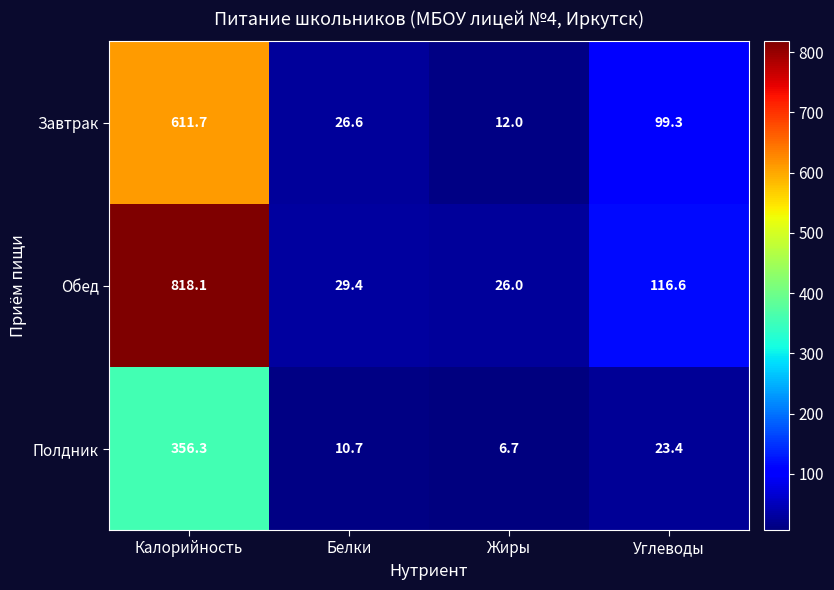

Reading left to right, what are all the values shown in this chart?

Завтрак: Калорийность=611.7	Белки=26.6	Жиры=12.0	Углеводы=99.3
Обед: Калорийность=818.1	Белки=29.4	Жиры=26.0	Углеводы=116.6
Полдник: Калорийность=356.3	Белки=10.7	Жиры=6.7	Углеводы=23.4